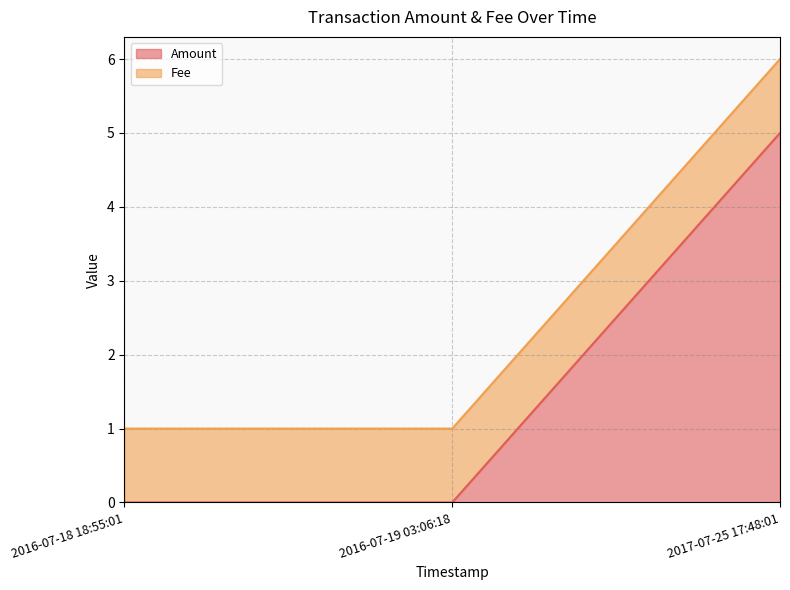

True or false: the data shows 3 at 2016-07-19 03:06:18.

False